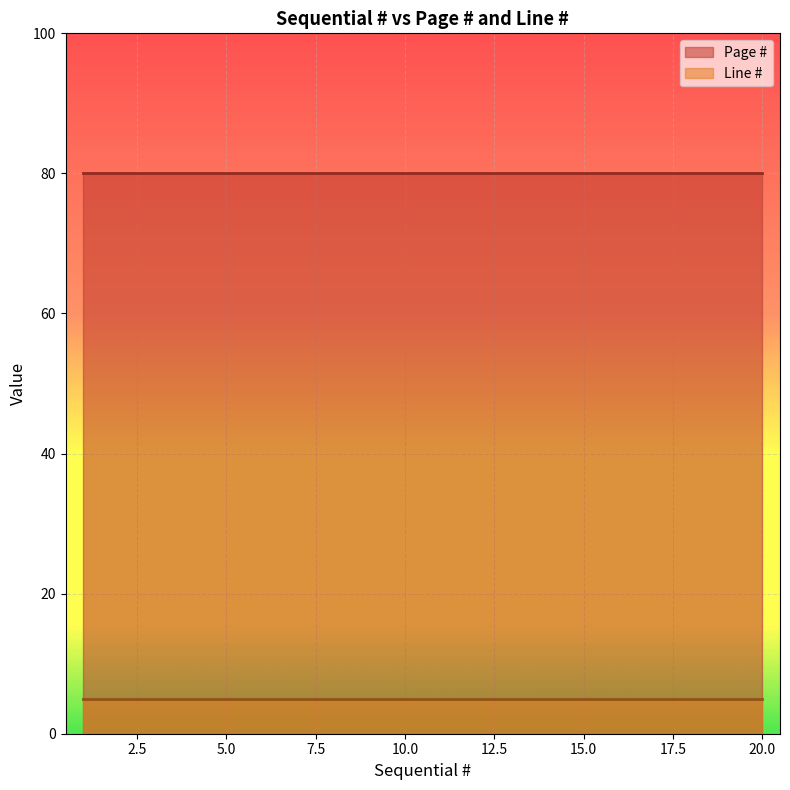

Rank the series by their average value, from highest to lowest.

Page #, Line #